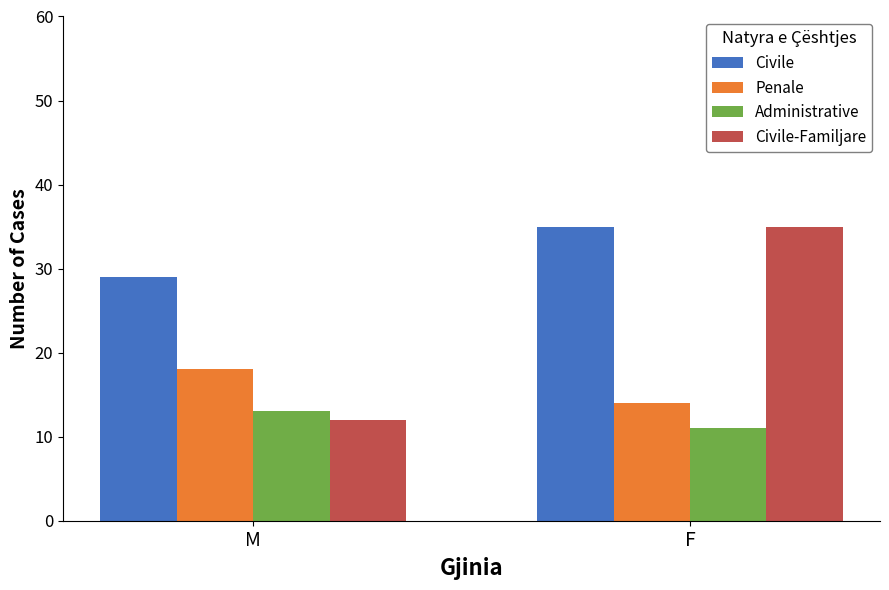

What is the label of the 2nd bar from the right?

M